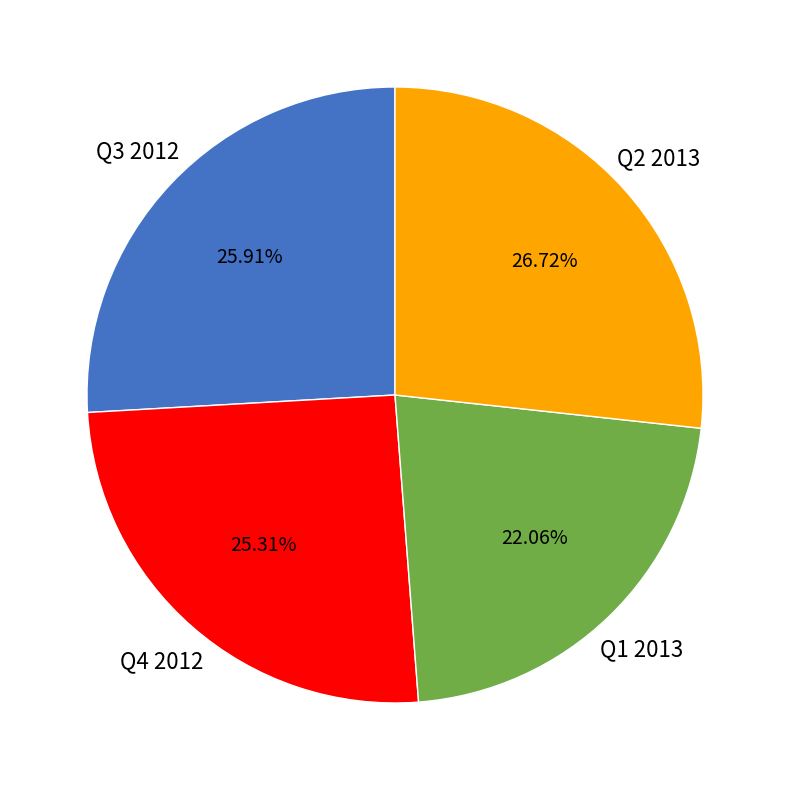

Which has a higher value, Q4 2012 or Q1 2013?

Q4 2012